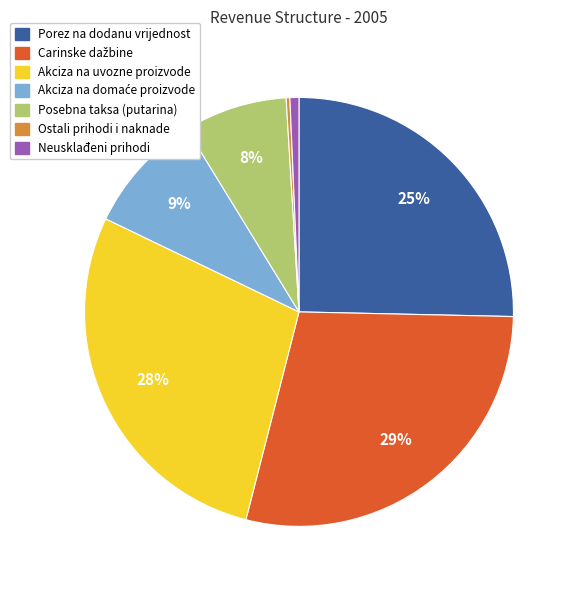

True or false: Neusklađeni prihodi accounts for 11% of the total.

False